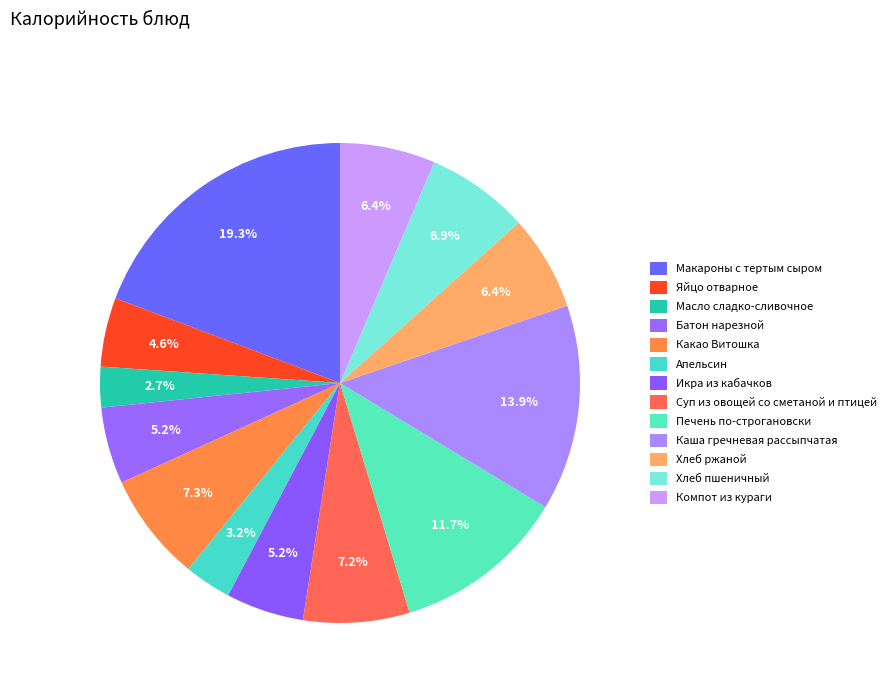

The Апельсин slice represents 3% of the pie. True or false?

True